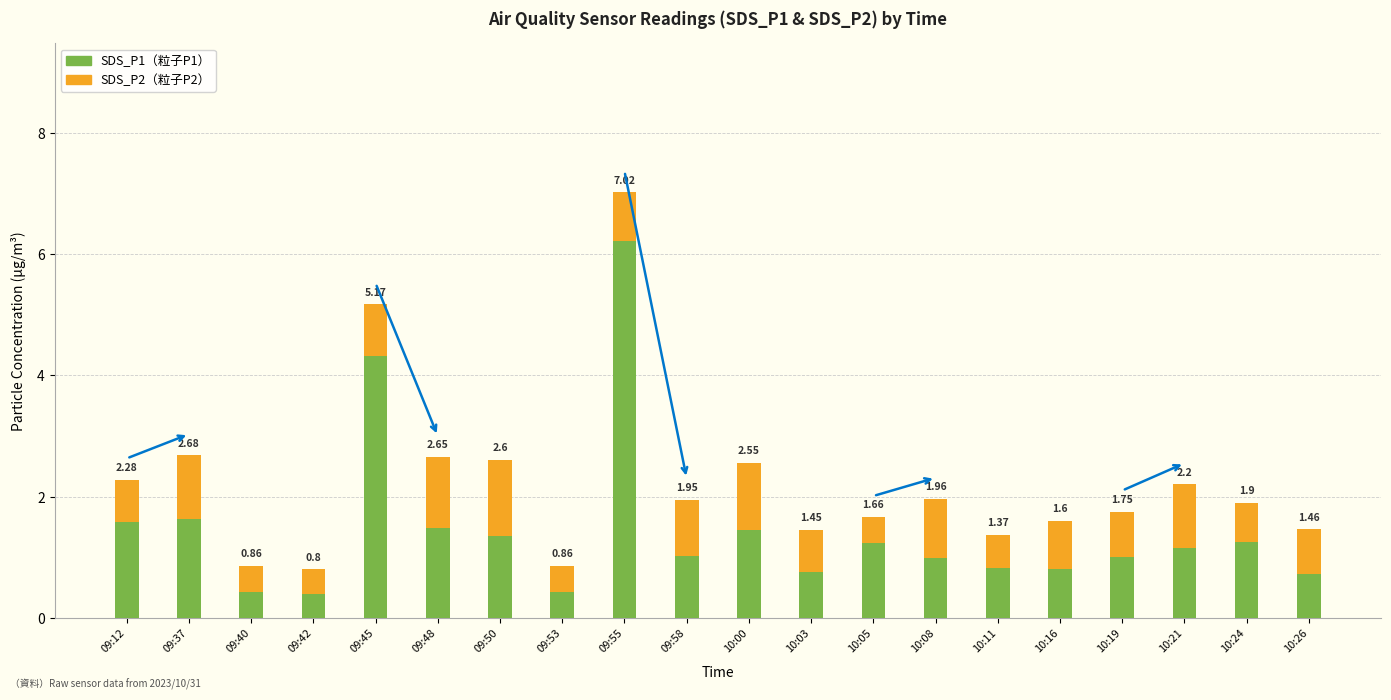

What is the sum of the SDS_P2（粒子P2） values at 10:08 and 09:40?

1.4